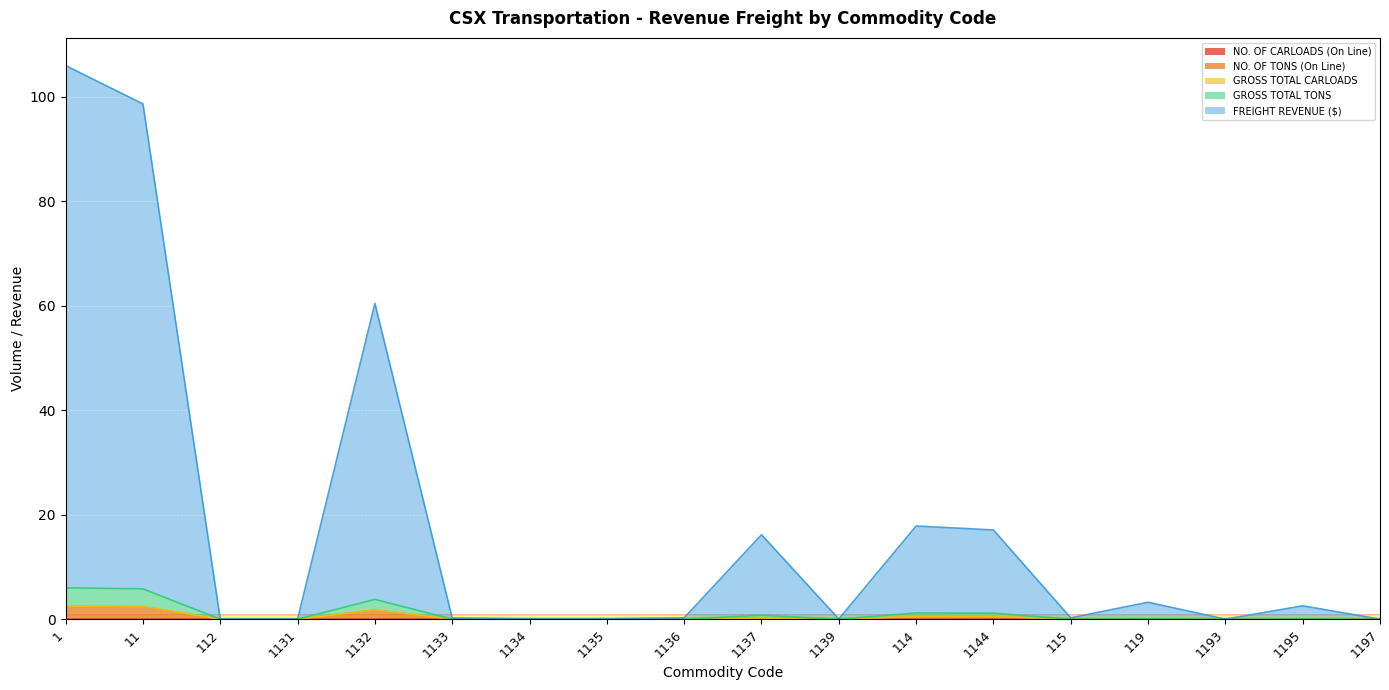

True or false: GROSS TOTAL TONS and NO. OF TONS (On Line) cross at least once.

False